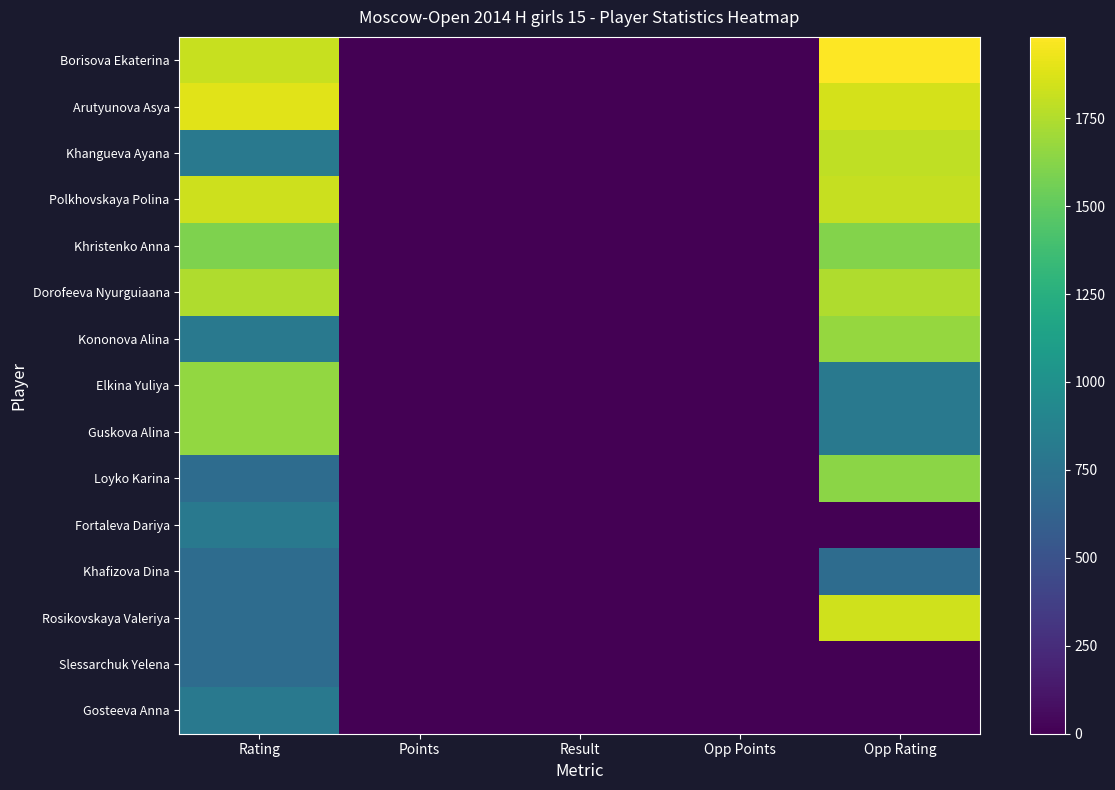

List the series in order of their peak value, highest first.

Borisova Ekaterina, Arutyunova Asya, Rosikovskaya Valeriya, Polkhovskaya Polina, Khangueva Ayana, Dorofeeva Nyurguiaana, Kononova Alina, Elkina Yuliya, Guskova Alina, Loyko Karina, Khristenko Anna, Fortaleva Dariya, Gosteeva Anna, Khafizova Dina, Slessarchuk Yelena